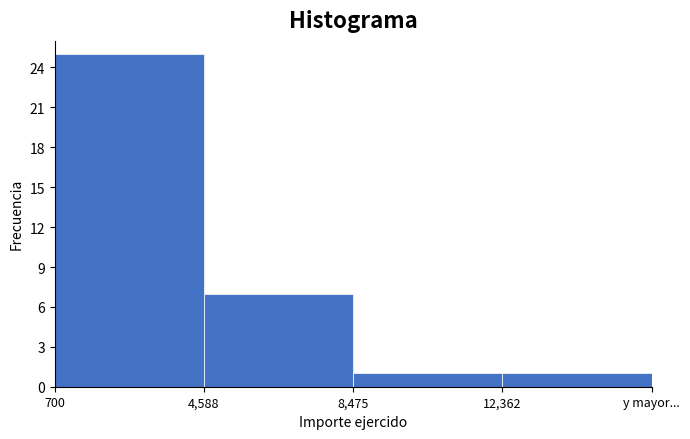

Reading left to right, extract all data points from this chart.

700=25	4,588=7	8,475=1	12,362=1